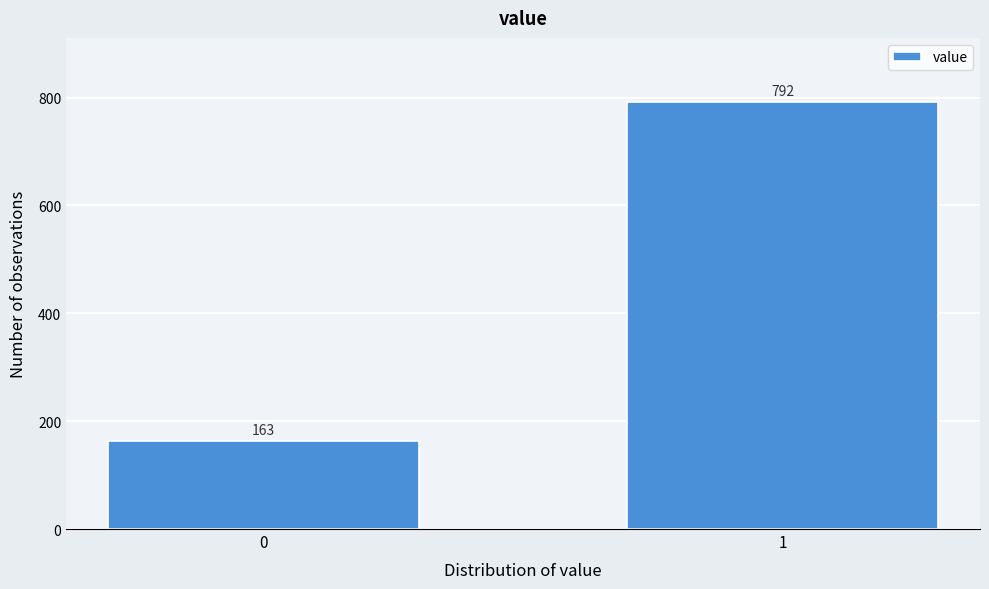

Reading left to right, what are all the values shown in this chart?

0=163	1=792